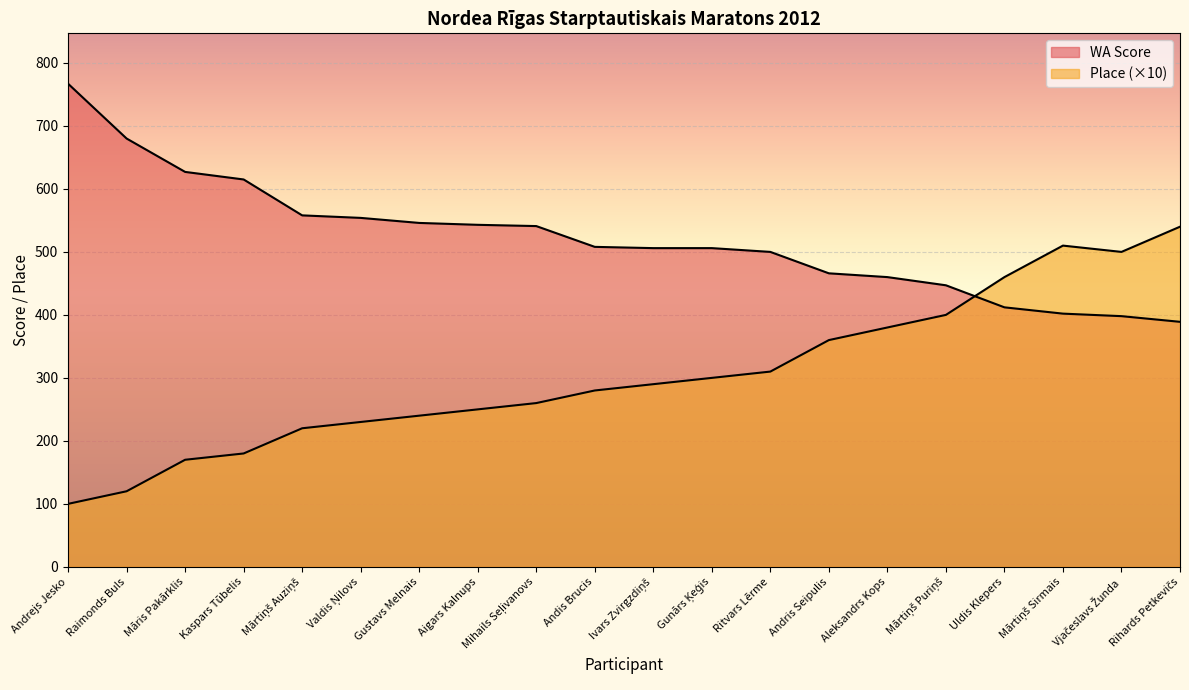

At which category does Place reach its first local peak?

Mārtiņš Sirmais